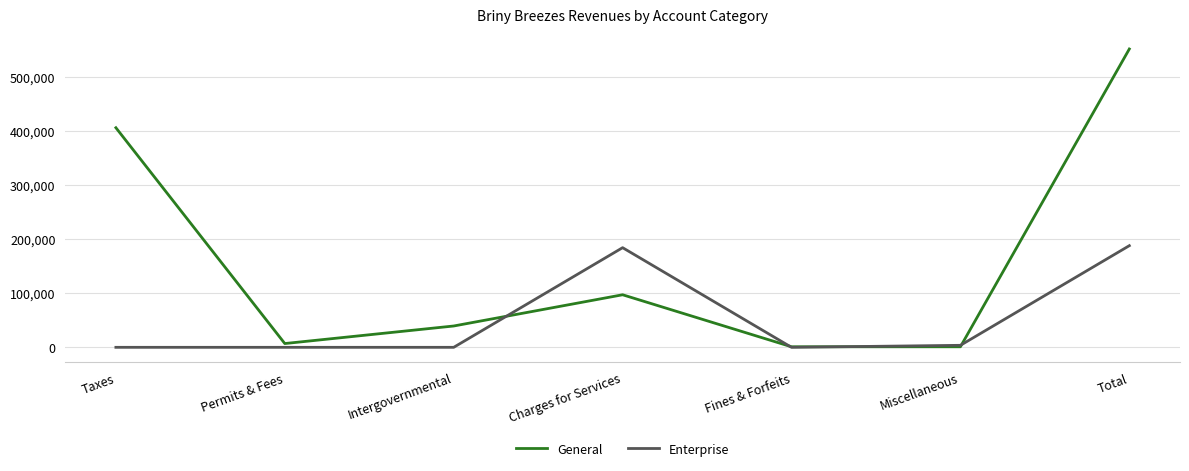

At which category is the sum across all series the highest?

Total